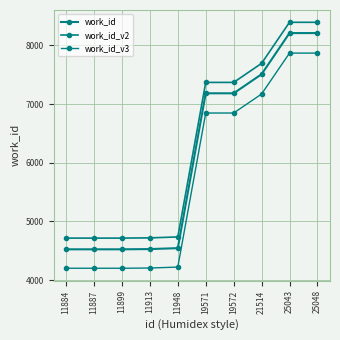

Reading left to right, extract all data points from this chart.

work_id: 4525.0	4525.0	4525.0	4529.0	4545.0	7183.0	7183.0	7508.0	8209.0	8209.0
work_id_v2: 4715.9	4715.9	4715.9	4719.9	4735.9	7368.6	7368.6	7693.0	8392.6	8392.6
work_id_v3: 4202.4	4202.4	4202.4	4206.4	4222.3	6847.1	6847.1	7170.5	7868.0	7868.0